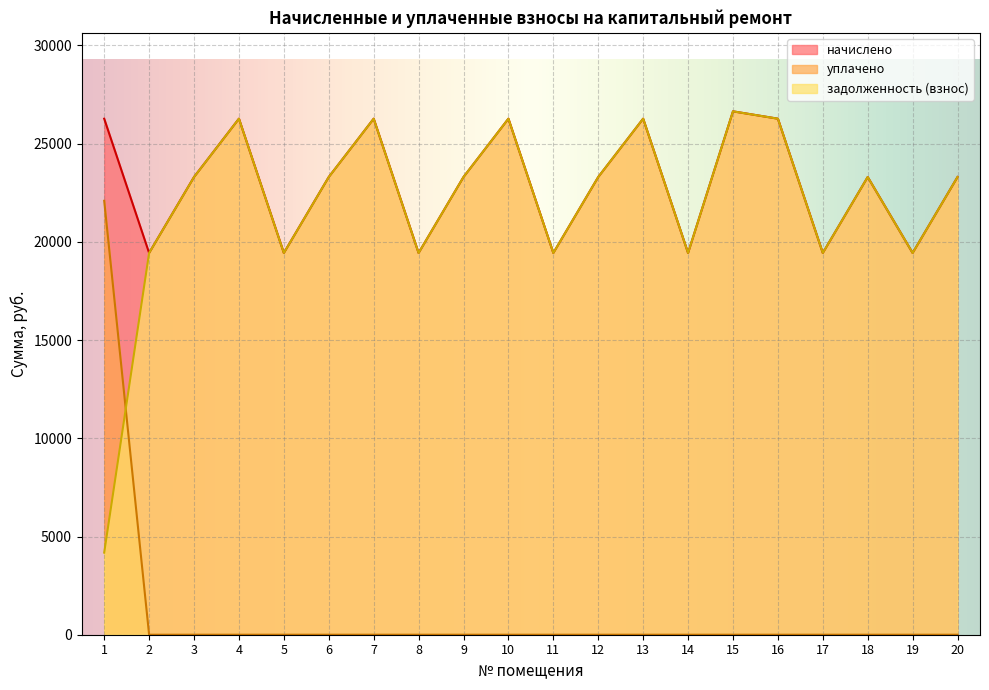

How many data points in задолженность (взнос) are less than 23301?

8